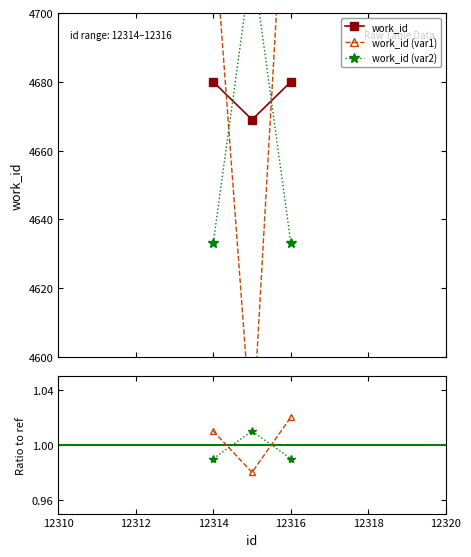

Reading left to right, extract all data points from this chart.

work_id: 4680.0	4669.0	4680.0
work_id (var1): 4726.8	4575.6	4773.6
work_id (var2): 4633.2	4715.7	4633.2
var1/ref: 1.0	1.0	1.0
var2/ref: 1.0	1.0	1.0